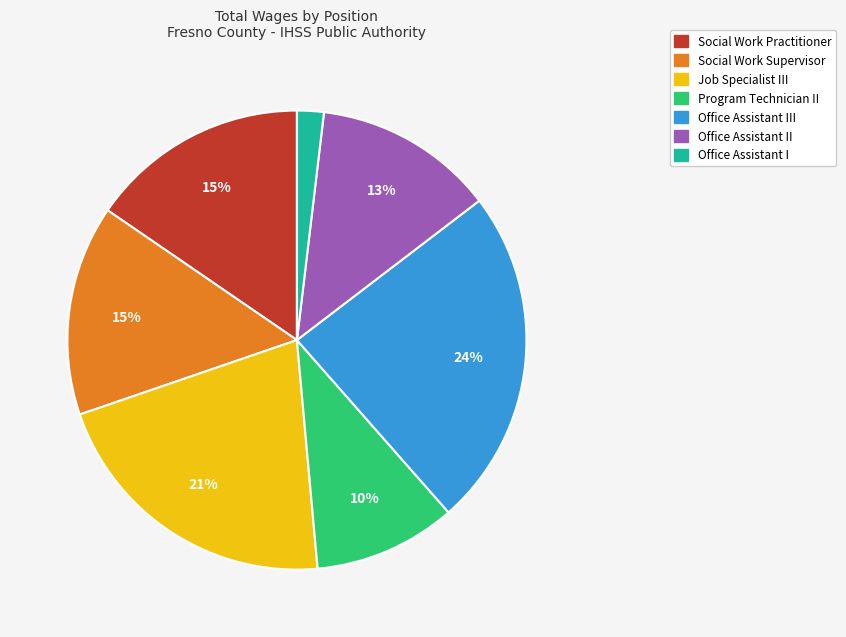

Which slice is the largest?

Office Assistant III